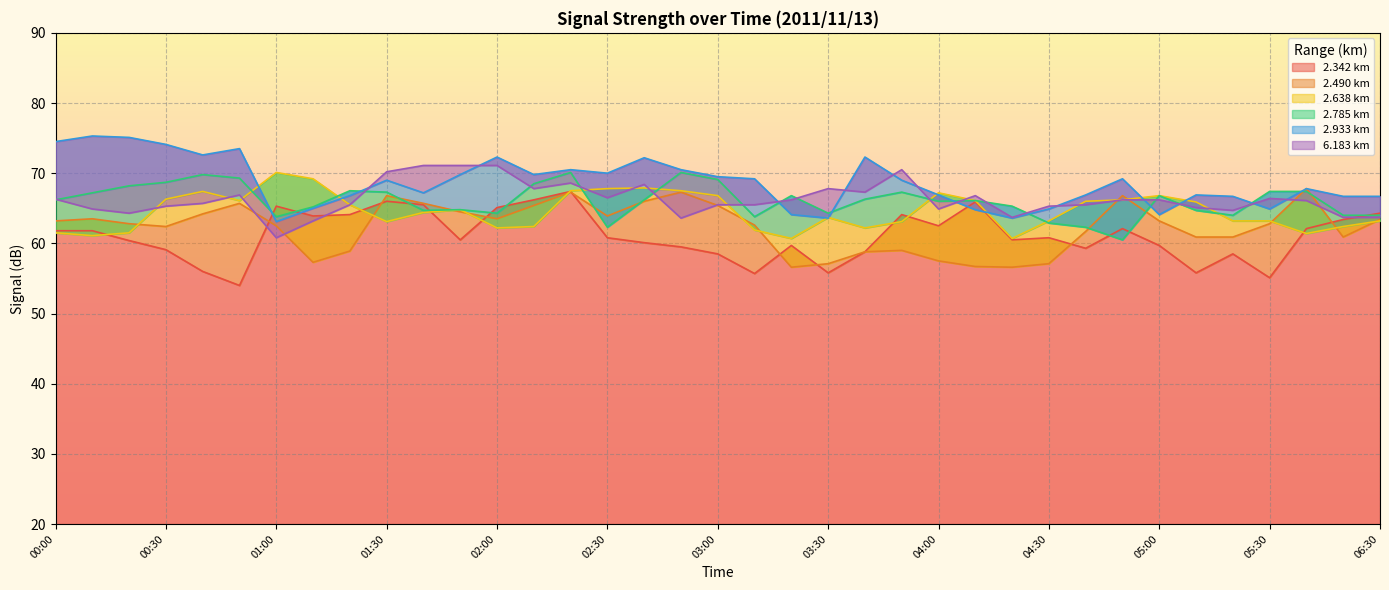

Between 02:10 and 04:20, which series saw the biggest shift?

2.490